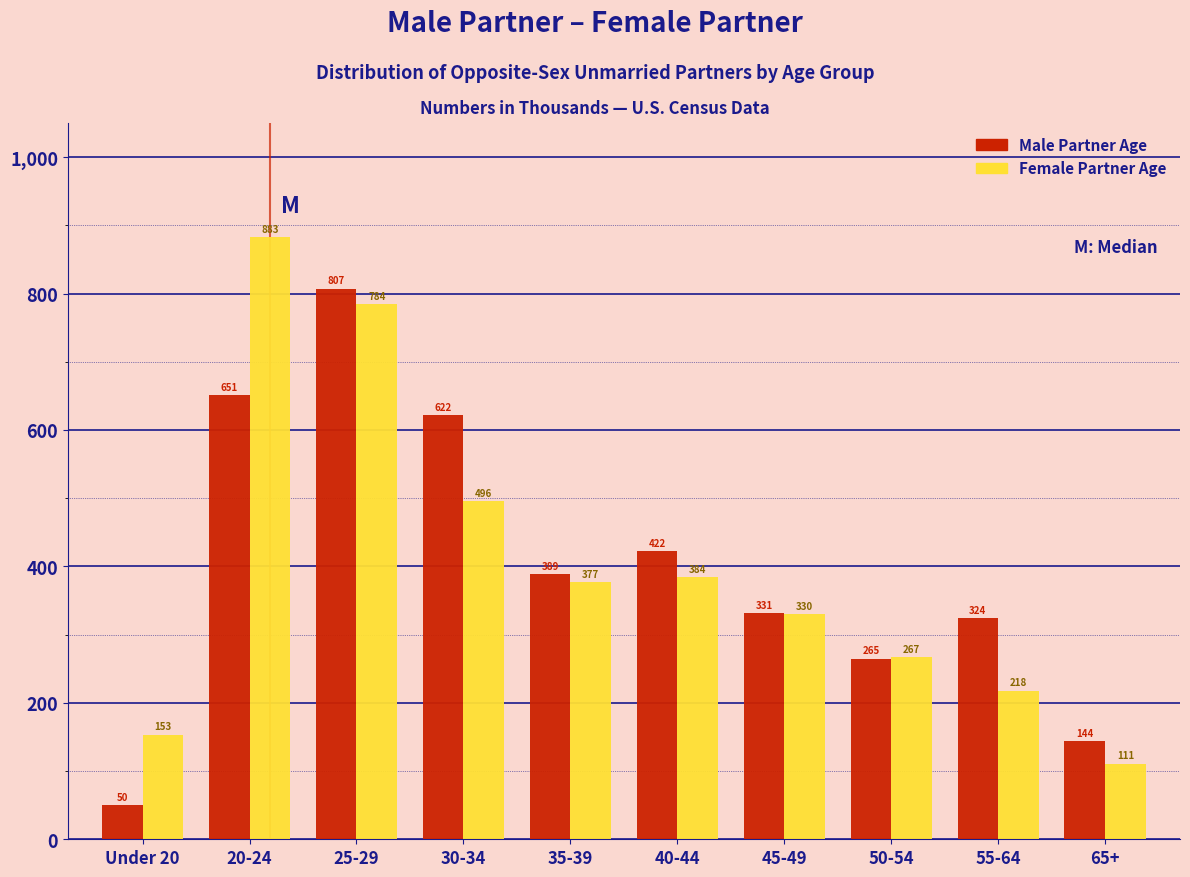

What is the difference between the highest and lowest values at 55-64?

106